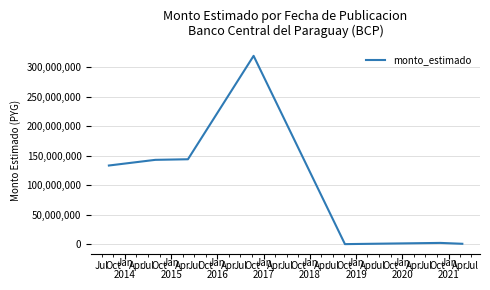

What is the maximum value shown in the chart?

319200000